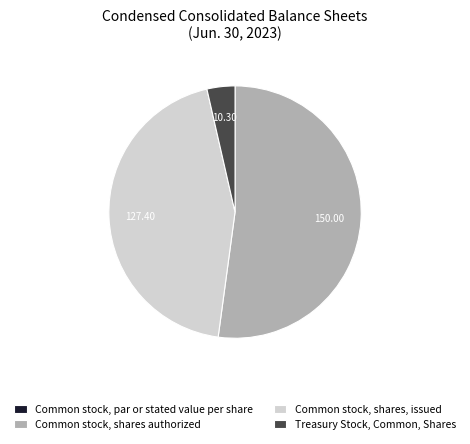

Is it true that Common stock, shares authorized is 47% of the pie?

False